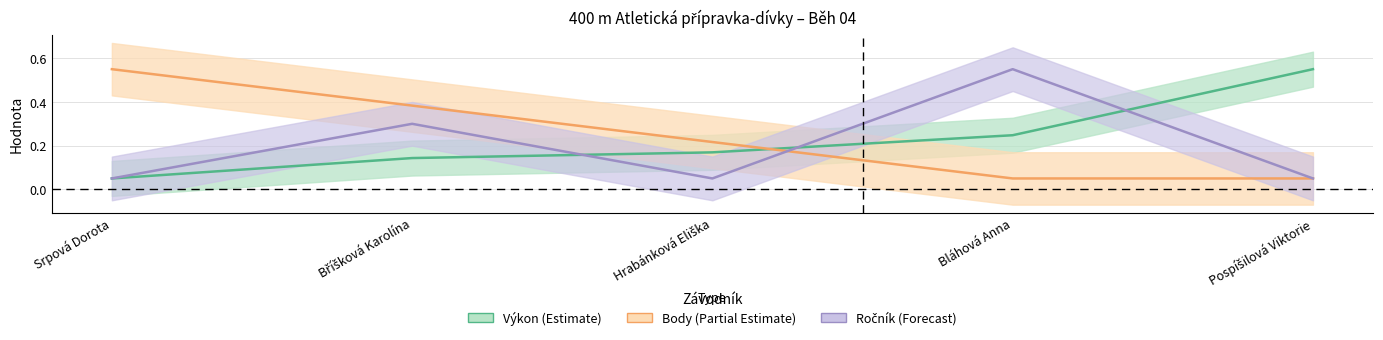

After their last crossing, which series has the higher values: Výkon or Body?

Výkon